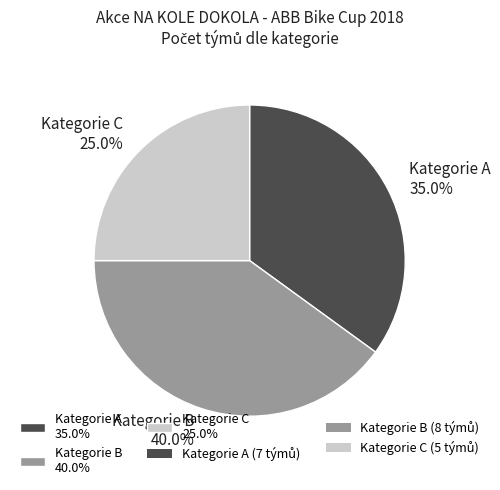

How many segments does this pie chart have?

3